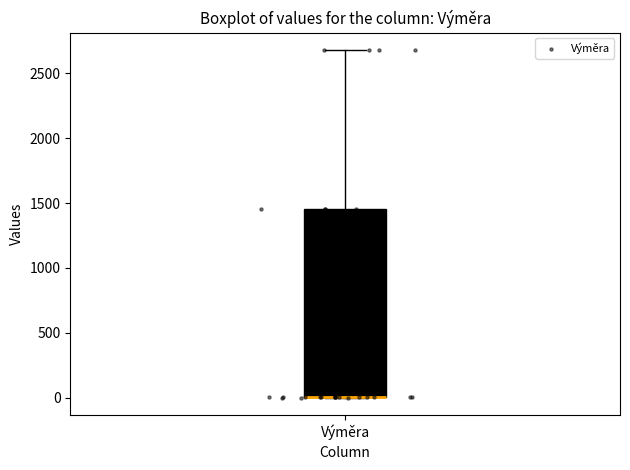

Read this box plot against the y-axis: the position of the median line, the range covered by the box, and the ends of both whiskers. The values are not printed on the chart, so give them approximately, as read against the axis.

median 0 (drawn on the box's lower edge), box 0 to 1450, whiskers 0 to 2700